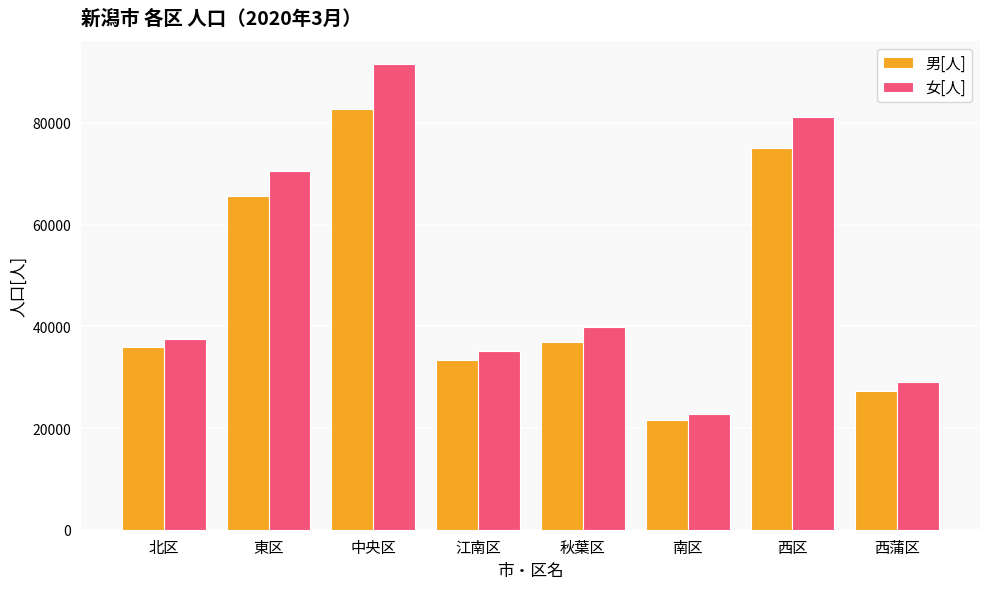

Which series has the widest spread of values?

女[人]